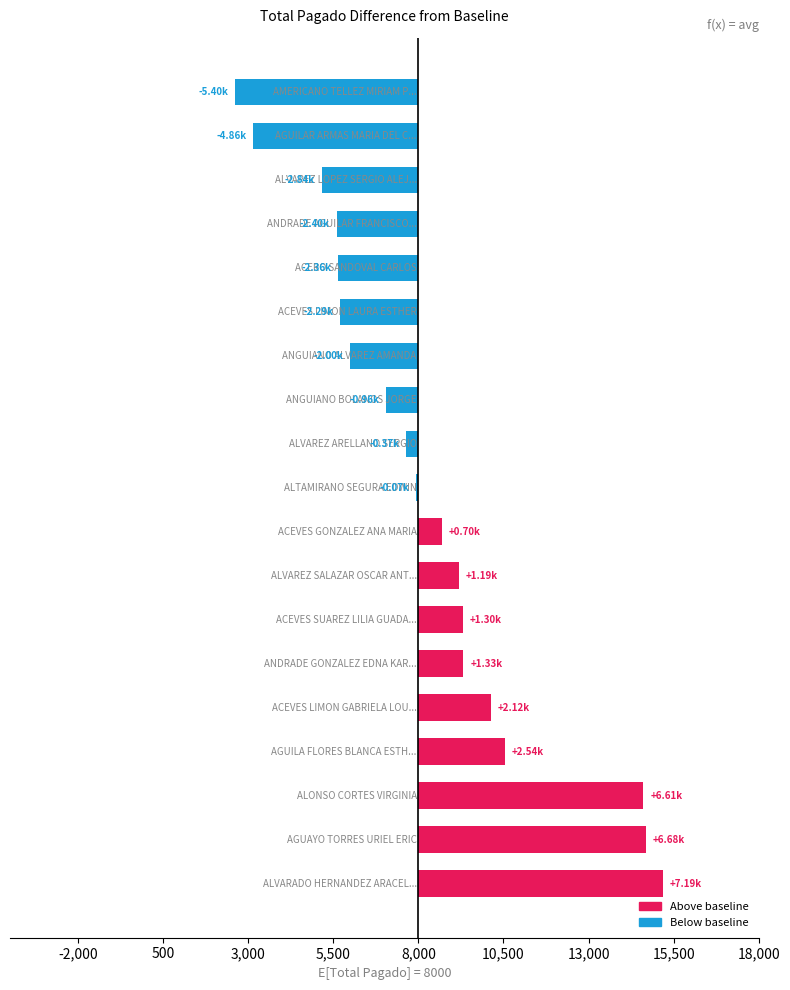

Are the bars horizontal?

Yes